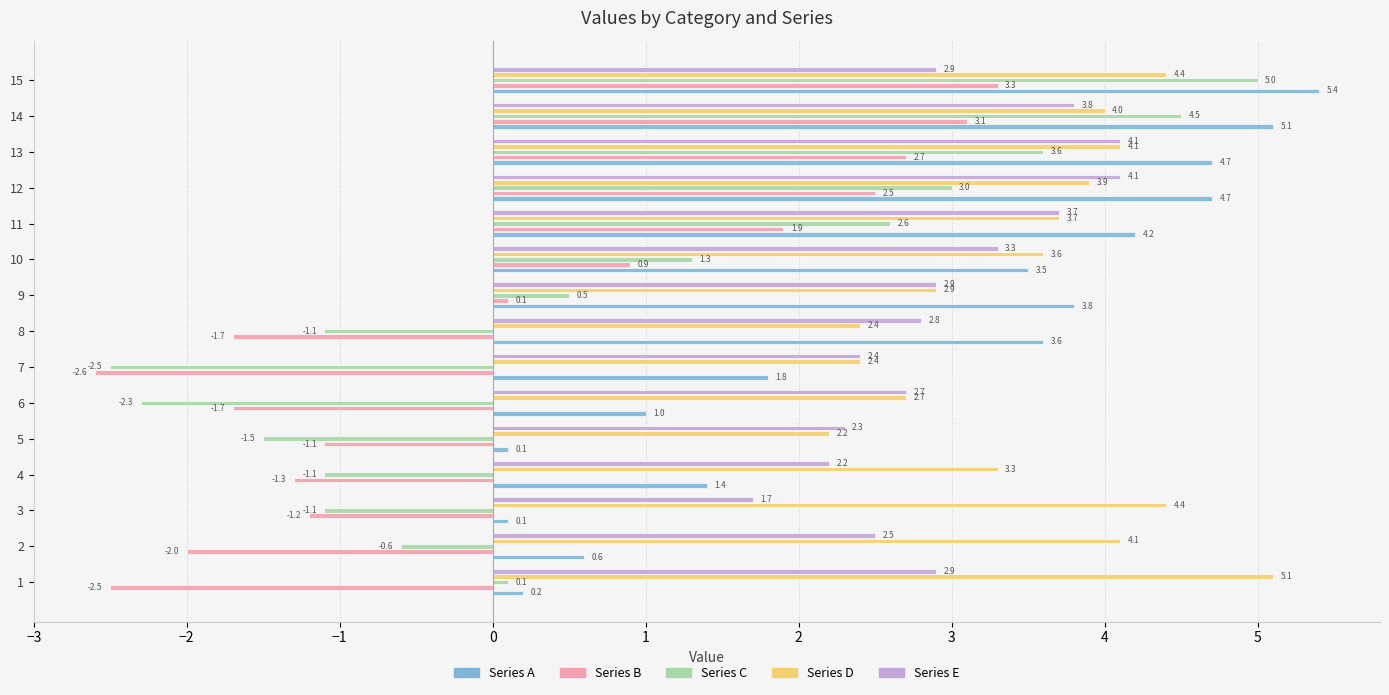

Which series has the largest range (max minus min)?

Series C